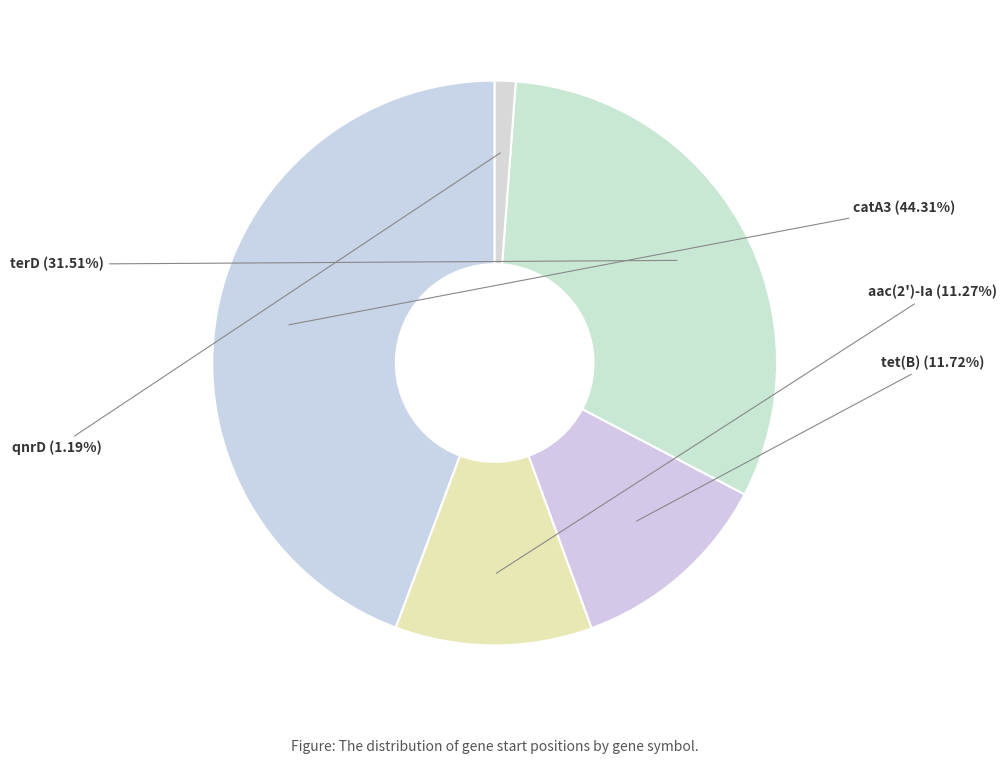

Which category has the biggest portion of the pie?

catA3